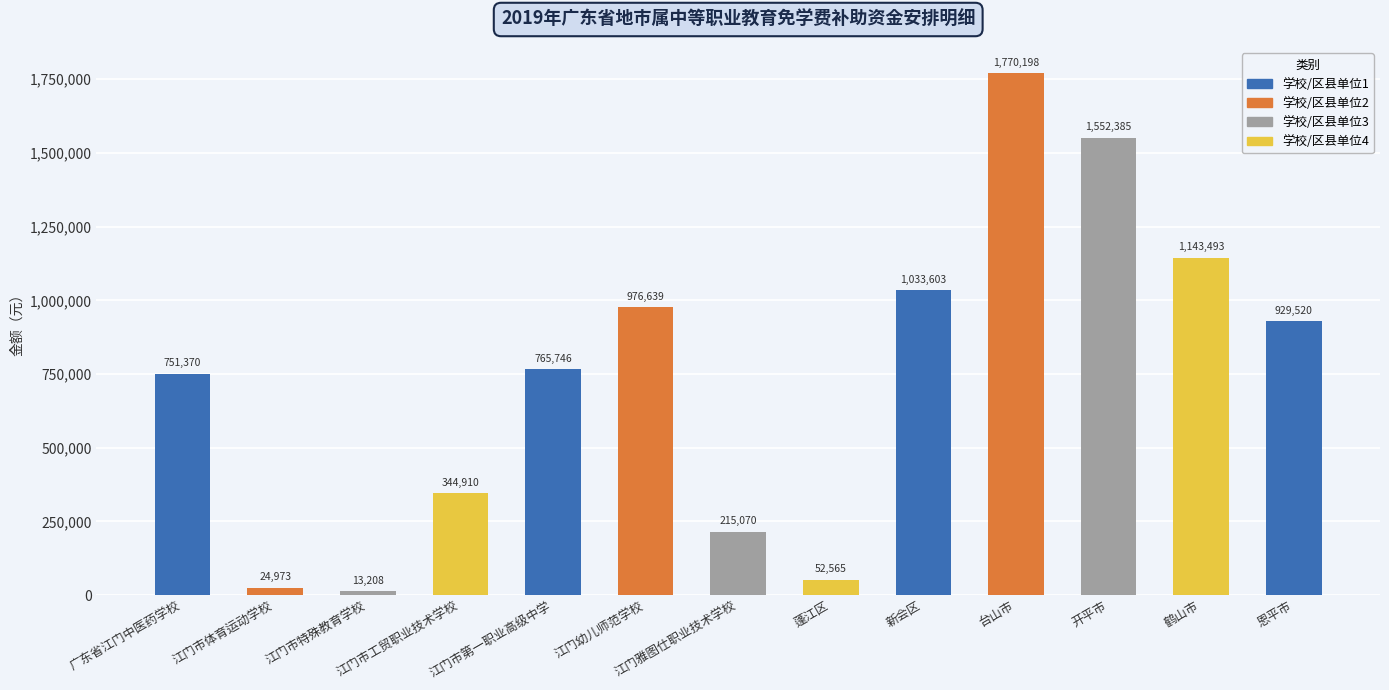

What is the label of the 7th bar from the right?

江门雅图仕职业技术学校